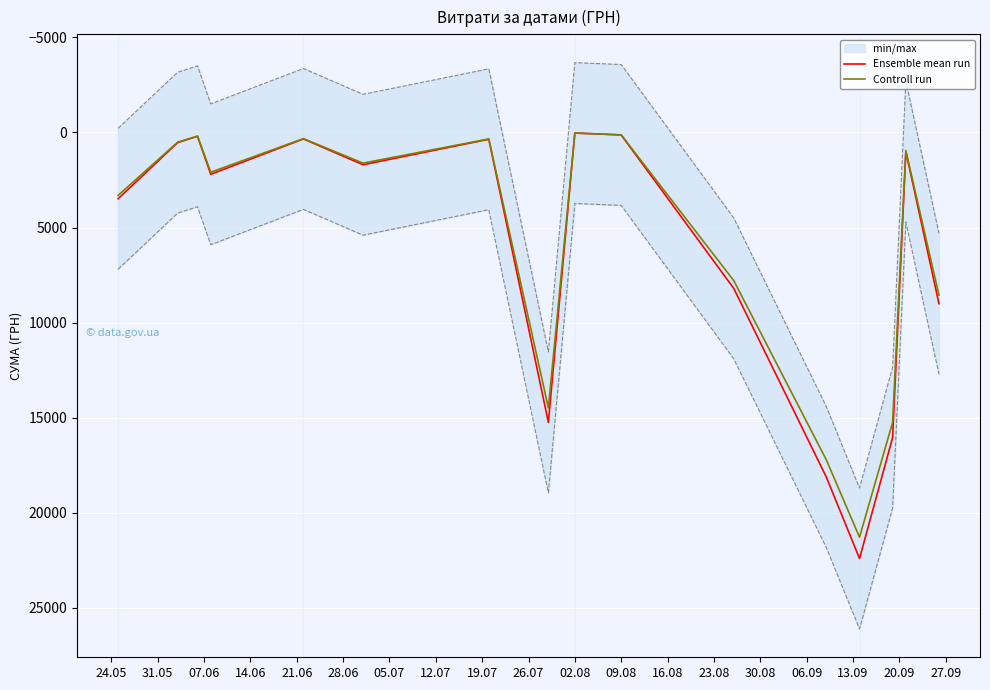

What are all the series names shown in the legend?

Ensemble mean run, Controll run